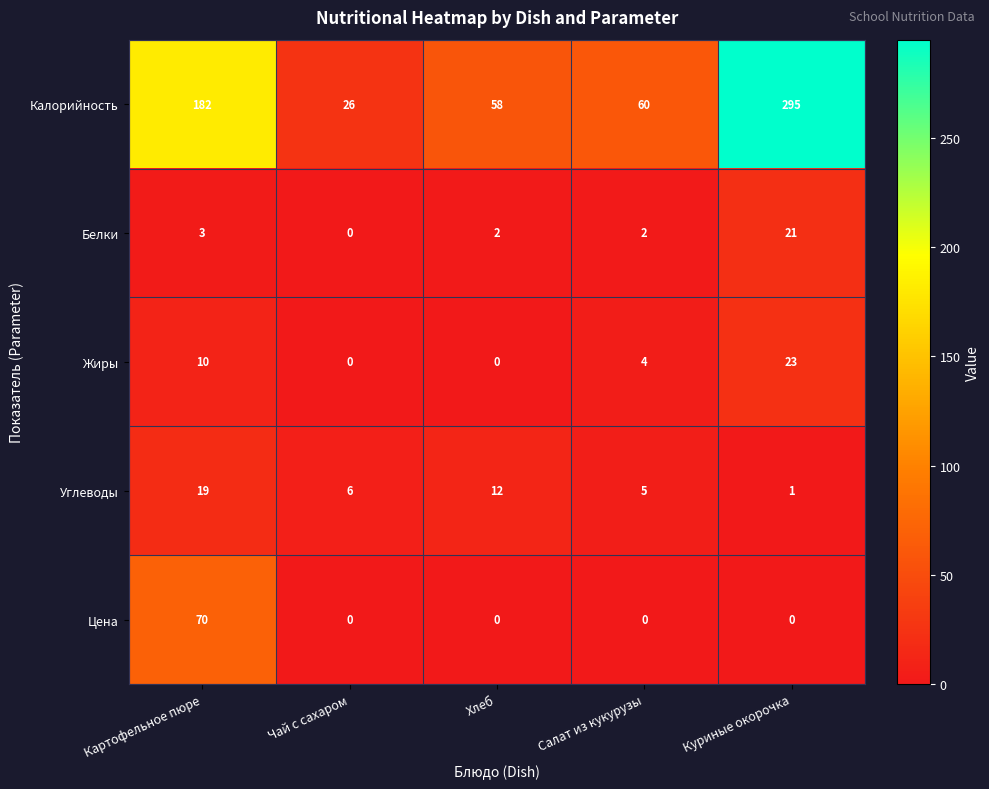

Is it true that Углеводы equals 20 at Хлеб?

False